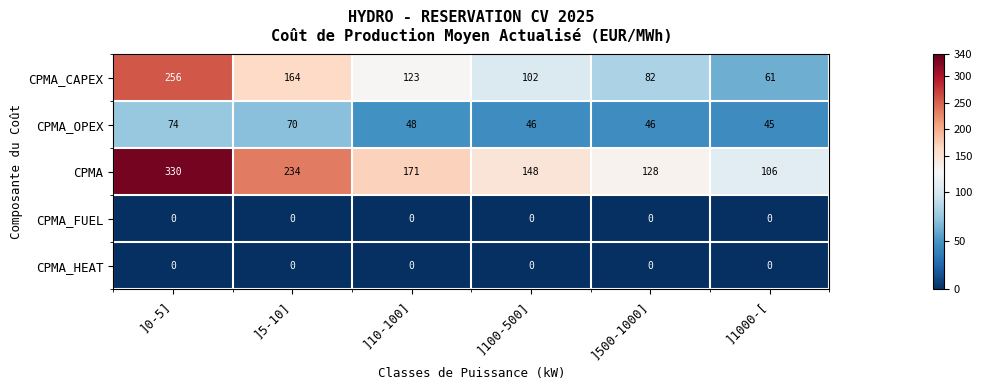

Which label corresponds to the largest value in the chart?

]0-5]